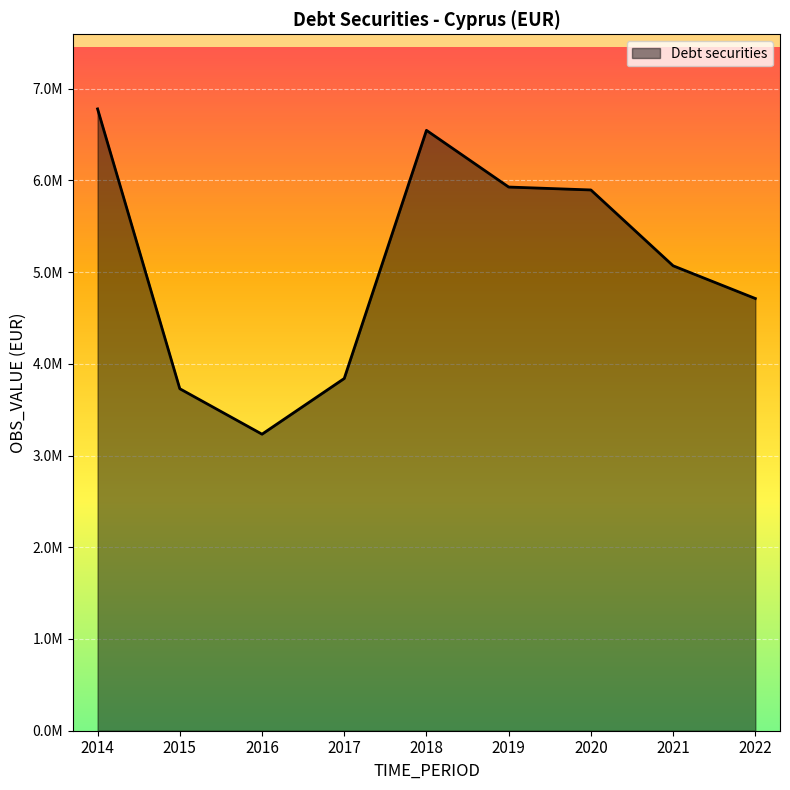

Does the chart display data point markers on the line(s)?

No